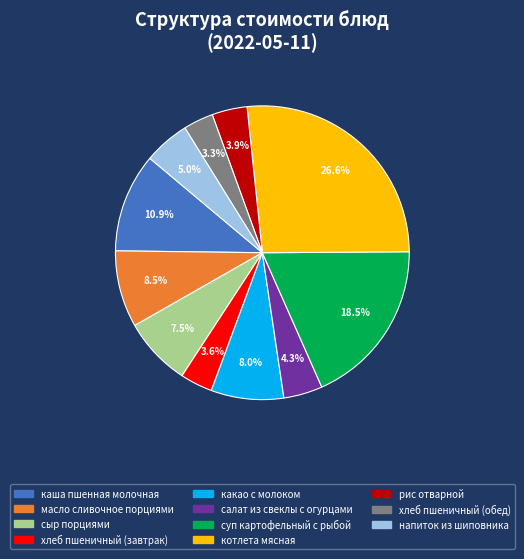

To the nearest percent, what is the average slice percentage?

9%